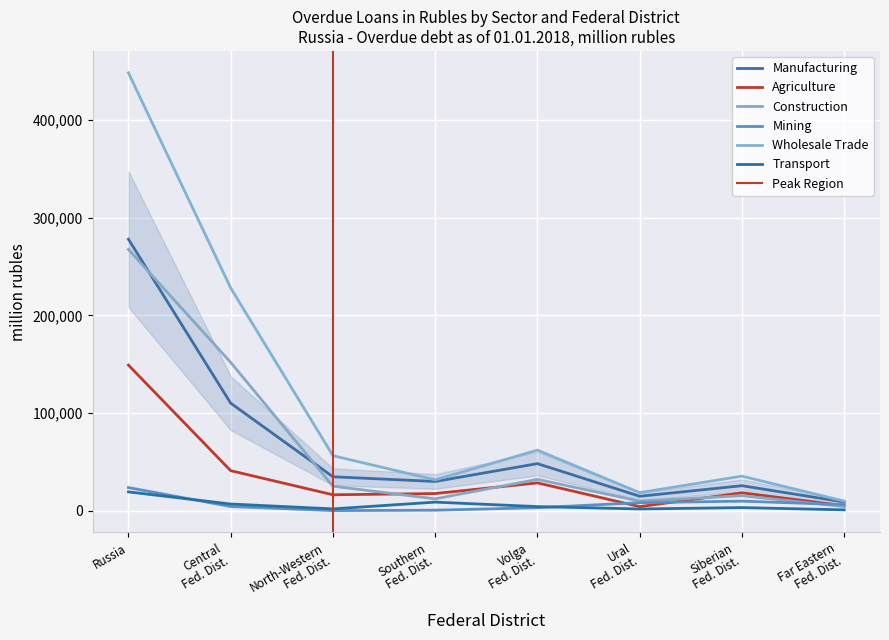

How many values in the Mining series exceed 6200?

3